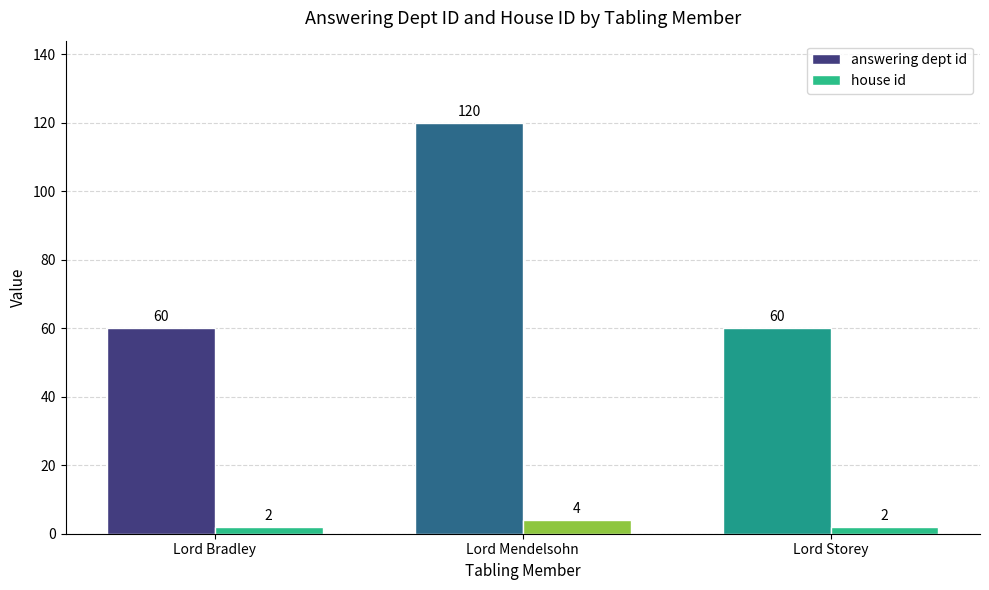

How many bars are there in each group?

2